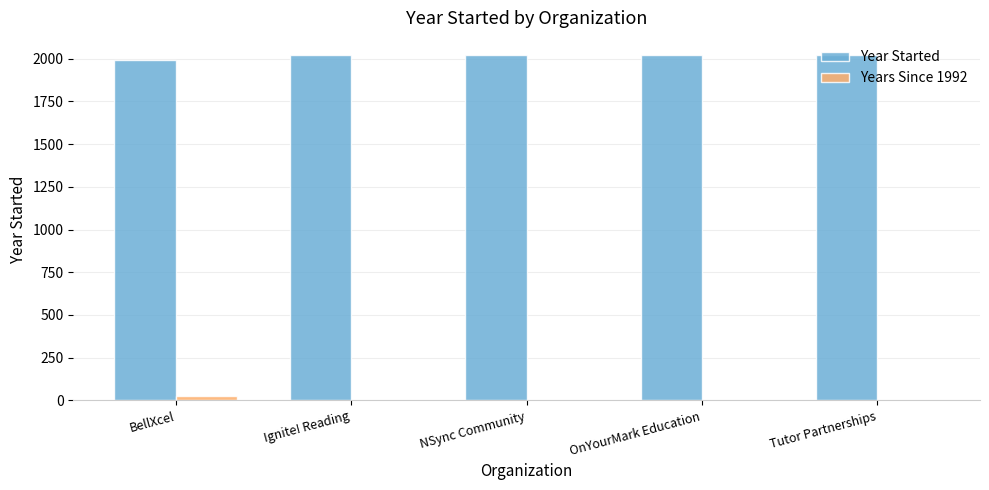

Read the Year Started value at Tutor Partnerships.

2020